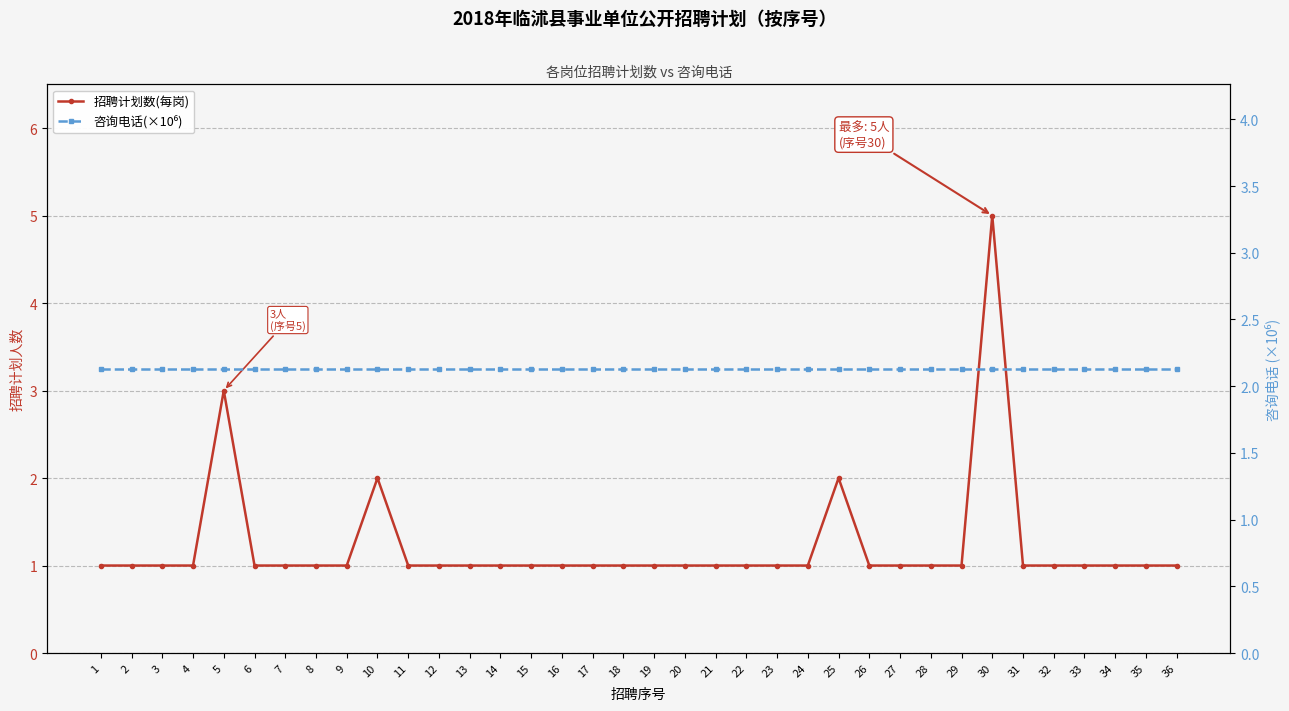

Which has a higher value, 32 or 5?

5